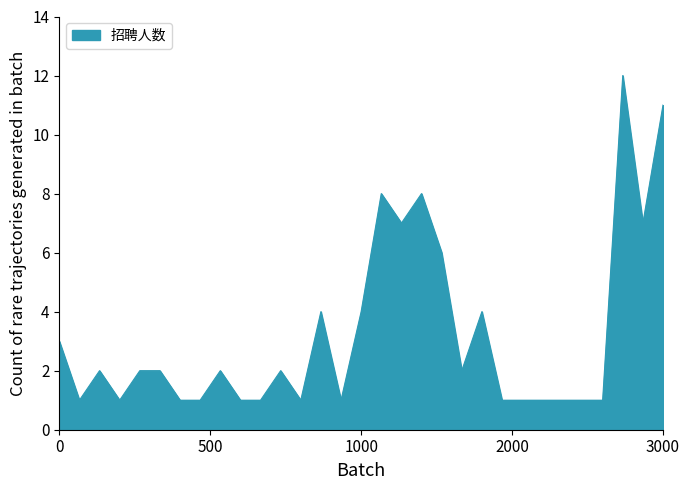

What is the average value?

3